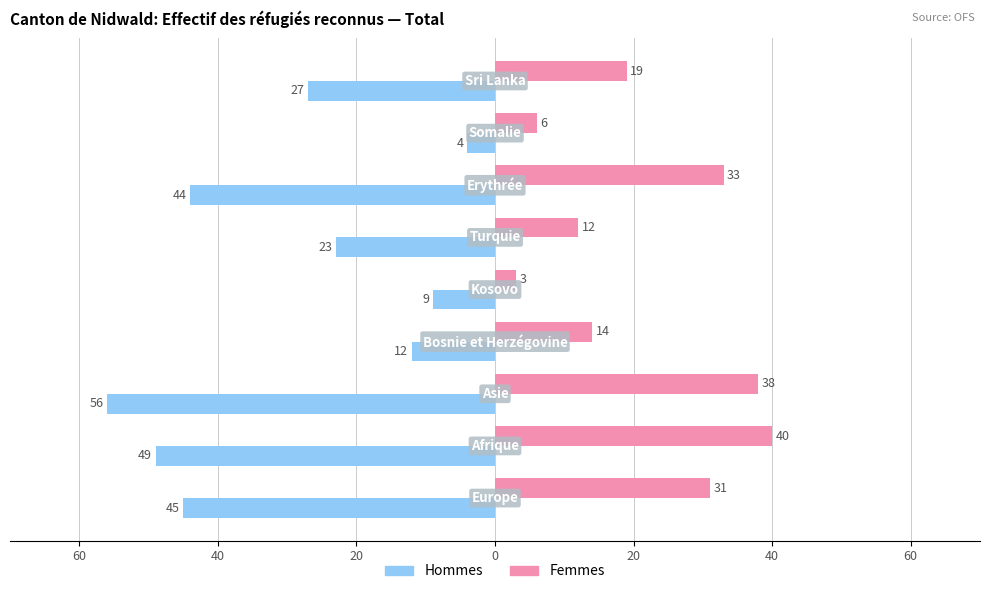

What are all the series names shown in the legend?

Hommes, Femmes